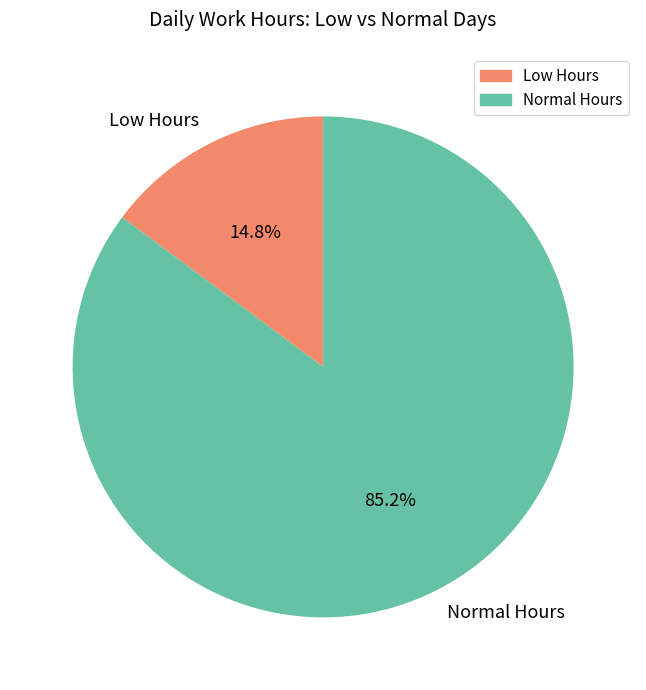

Is the sum of Normal Hours and Low Hours greater than half?

Yes